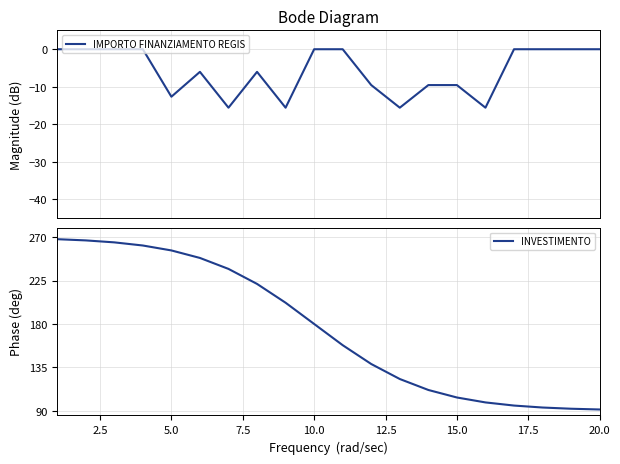

Read the INVESTIMENTO value at 10.0.

180.0